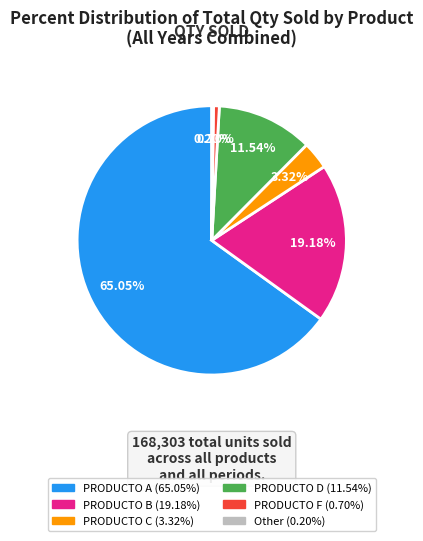

Does any single category account for the majority?

Yes